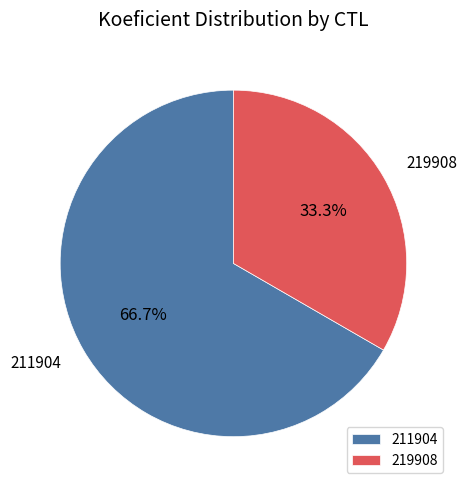

Does 211904 account for over 50% of the chart?

Yes